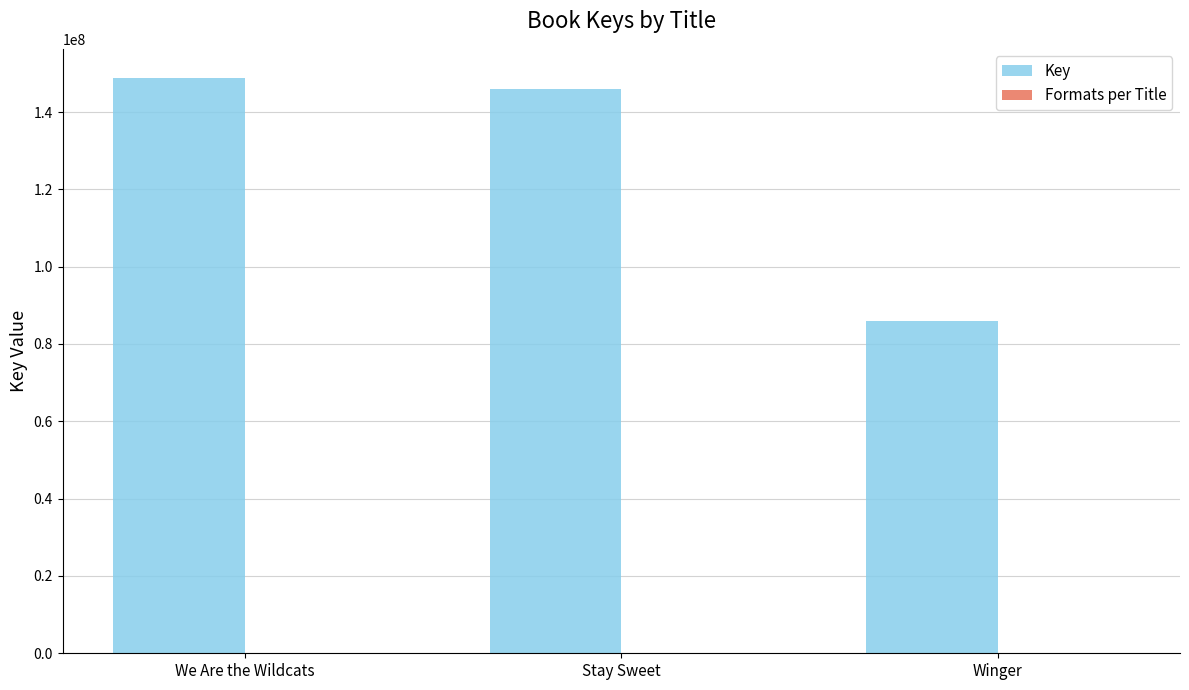

True or false: Key has a value of 66730438 at We Are the Wildcats.

False